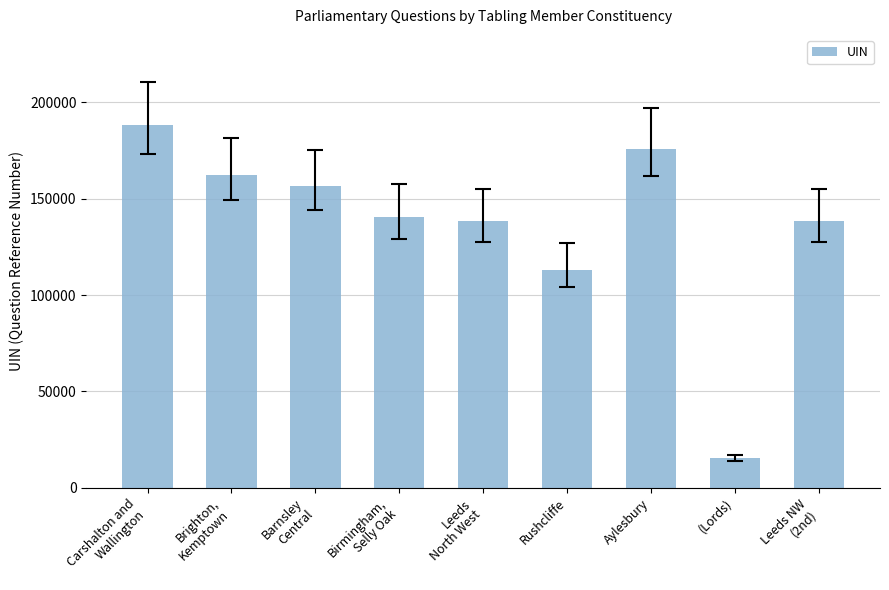

At which category does the chart reach its peak across all series?

Carshalton and
Wallington